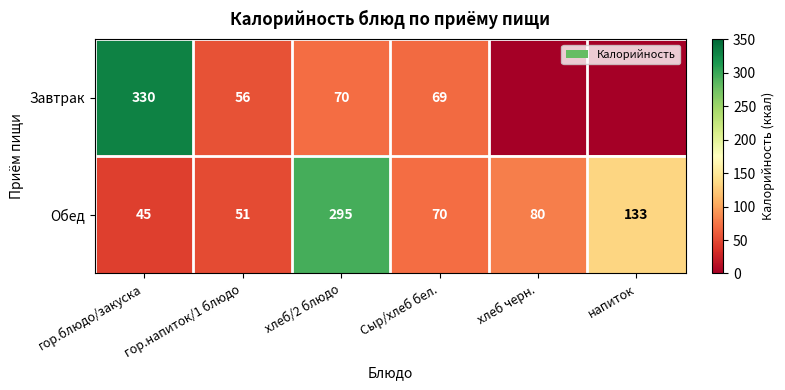

Where is Обед nearest to the value 170?

напиток